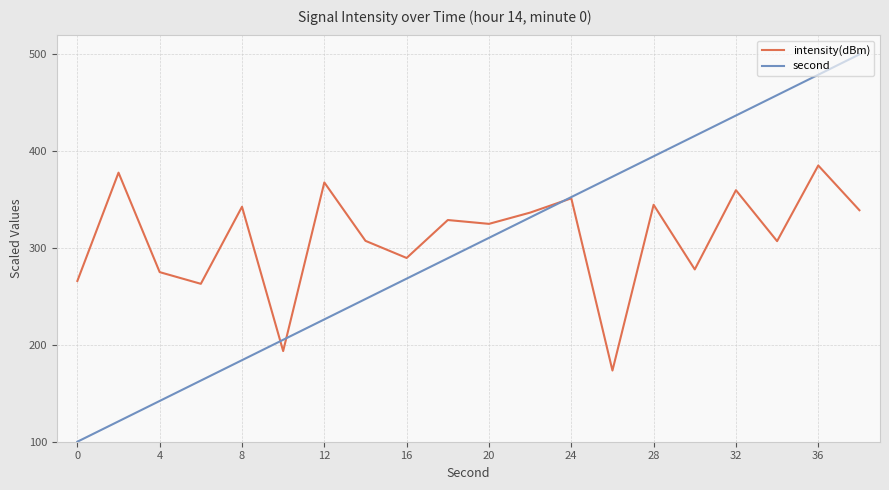

How many distinct data groups are displayed?

2